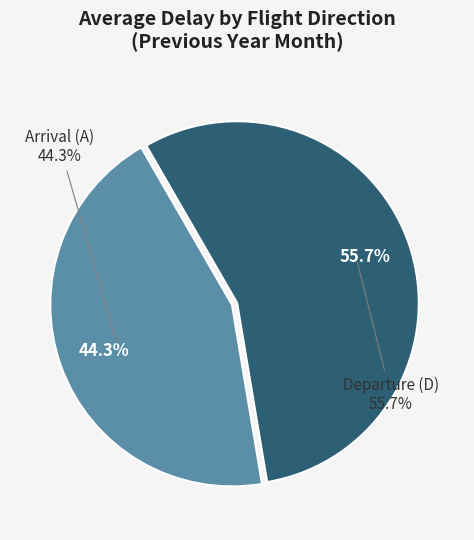

Combined, do Arrival (A) and Departure (D) account for over 50%?

Yes